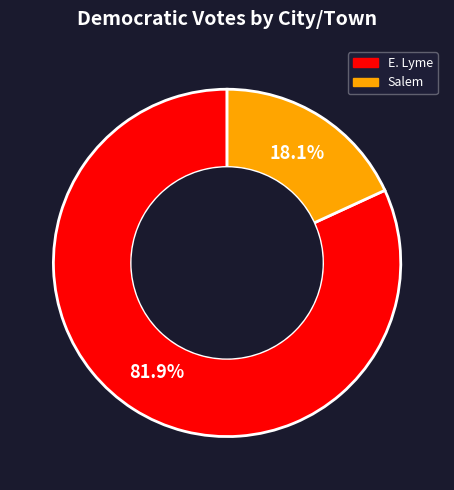

Which slice is the largest?

E. Lyme